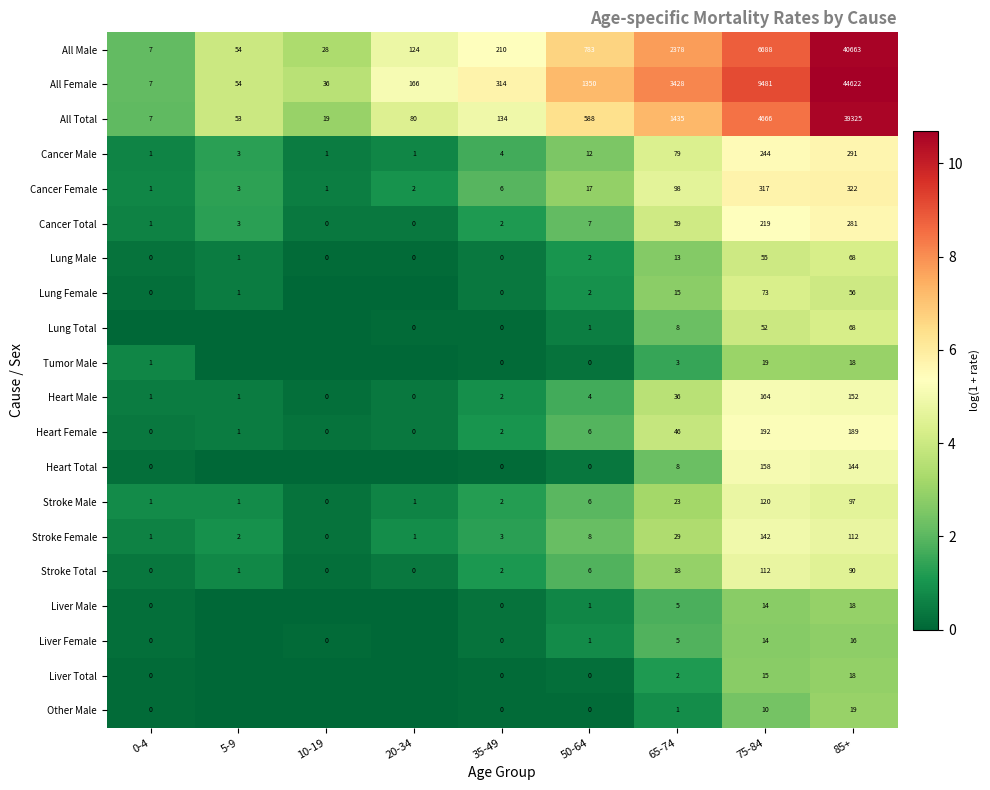

What is the sum of all Heart Male values?

360